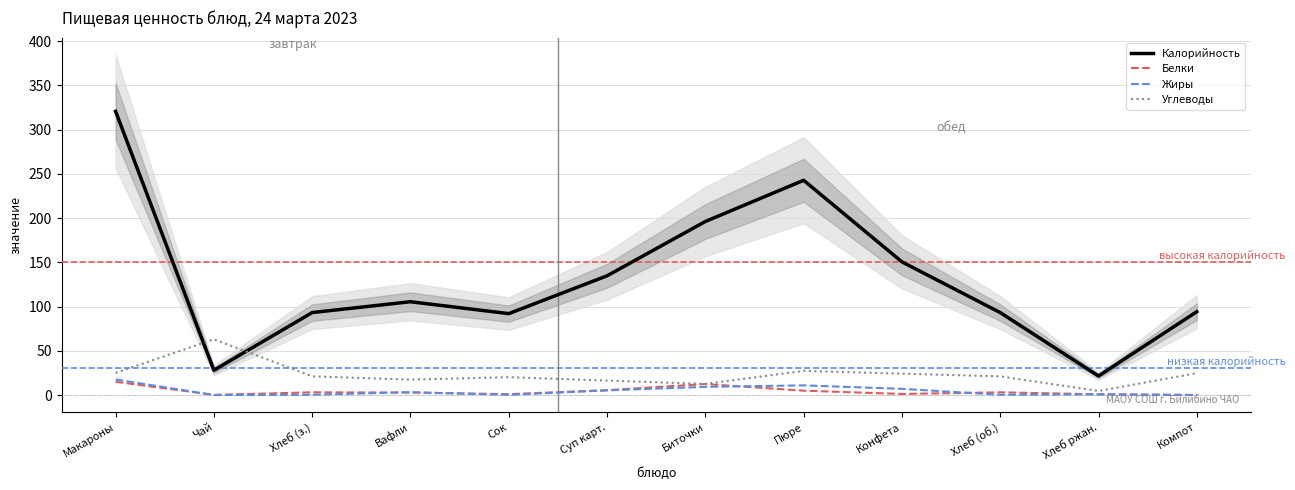

Reading left to right, list all the values displayed in this chart.

Калорийность: Макароны=320.6	Чай=28.0	Хлеб (з.)=93.2	Вафли=105.5	Сок=92.0	Суп карт.=134.8	Биточки=196.1	Пюре=242.7	Конфета=150.5	Хлеб (об.)=93.2	Хлеб ржан.=21.5	Компот=94.2
Белки: Макароны=15.0	Чай=0.2	Хлеб (з.)=3.1	Вафли=2.8	Сок=1.0	Суп карт.=5.5	Биточки=12.4	Пюре=4.9	Конфета=1.2	Хлеб (об.)=3.1	Хлеб ржан.=0.8	Компот=0.0
Жиры: Макароны=17.6	Чай=0.0	Хлеб (з.)=0.3	Вафли=3.2	Сок=0.2	Суп карт.=5.3	Биточки=9.2	Пюре=10.9	Конфета=7.0	Хлеб (об.)=0.3	Хлеб ржан.=0.8	Компот=0.0
Углеводы: Макароны=25.0	Чай=63.0	Хлеб (з.)=21.1	Вафли=17.4	Сок=20.2	Суп карт.=16.3	Биточки=12.6	Пюре=27.3	Конфета=24.1	Хлеб (об.)=21.1	Хлеб ржан.=4.6	Компот=24.8